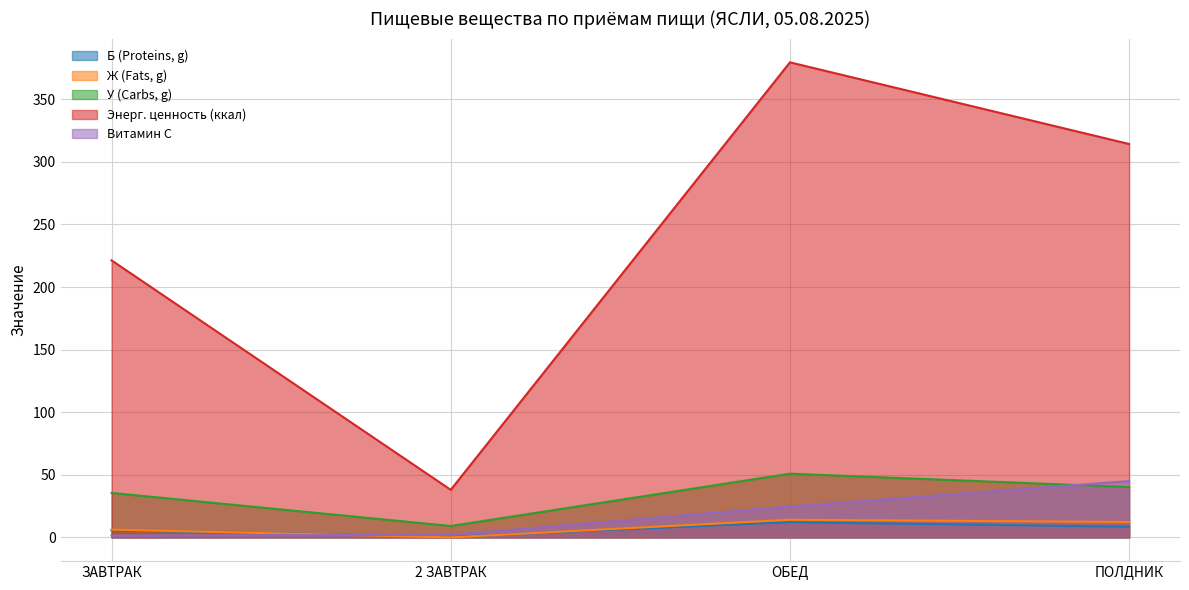

List the labels in order of Б (Proteins, g) value, smallest first.

2 ЗАВТРАК, ЗАВТРАК, ПОЛДНИК, ОБЕД